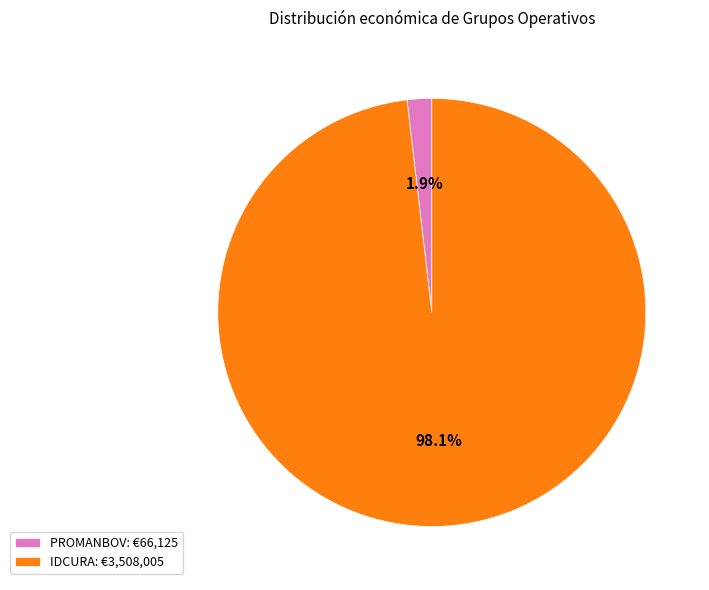

Between IDCURA and PROMANBOV, which is larger?

IDCURA